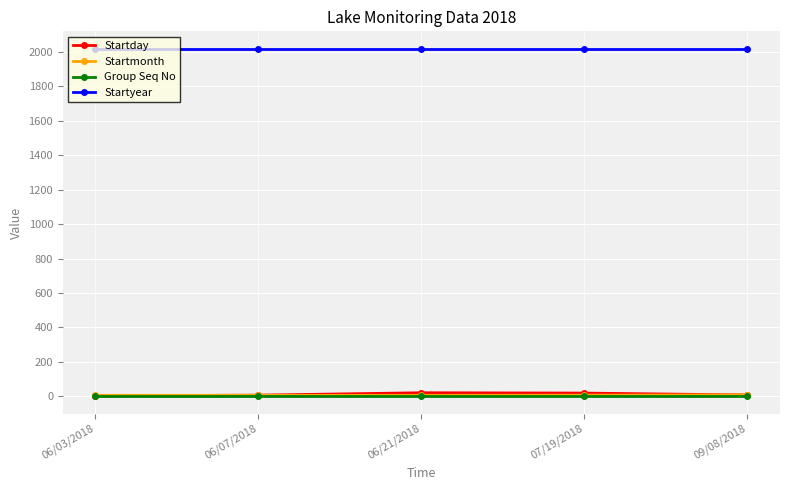

Is the value of Startyear at 07/19/2018 greater than the value of Group Seq No at 09/08/2018?

Yes